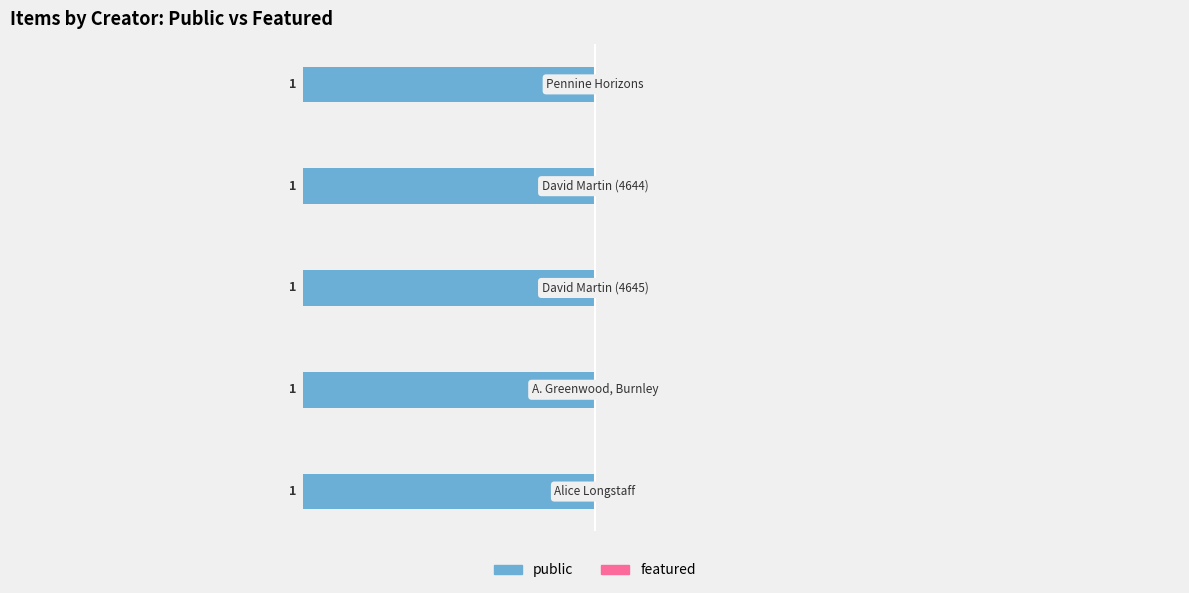

At which category is the sum across all series the highest?

Alice Longstaff